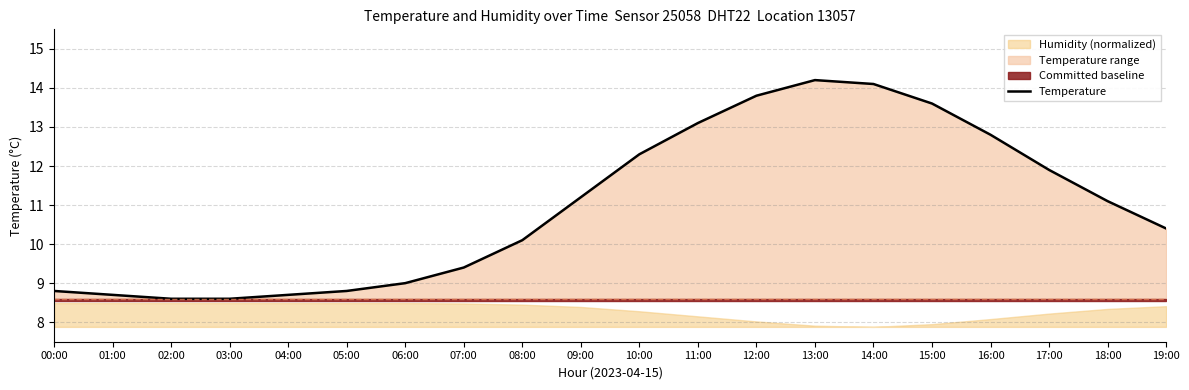

Is it true that Temperature equals 13.1 at 11:00?

True